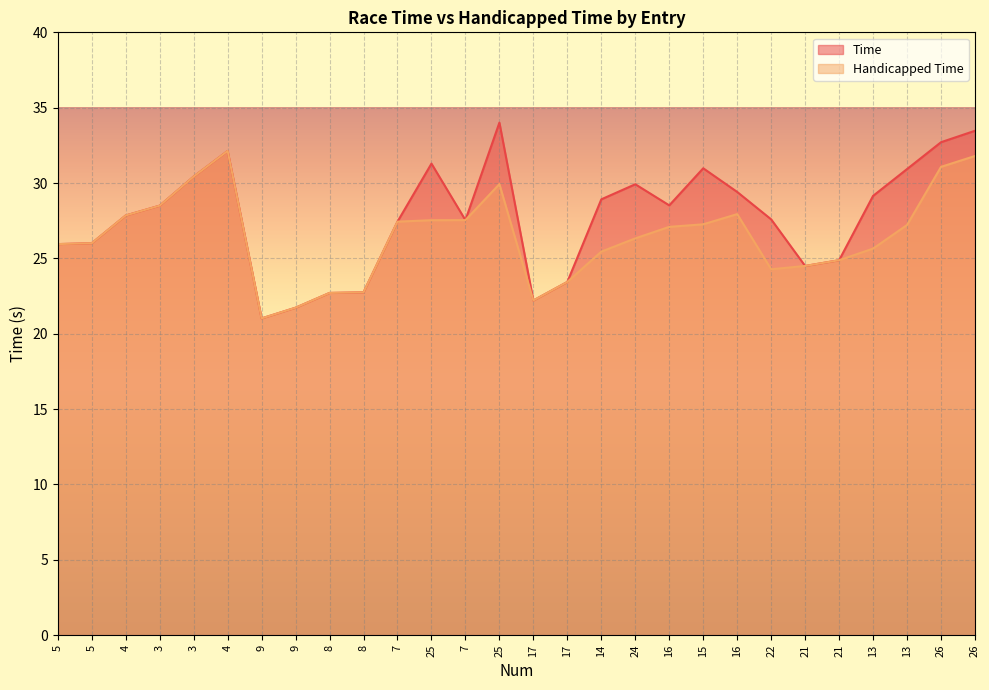

How many data points in Time are less than 28?

14